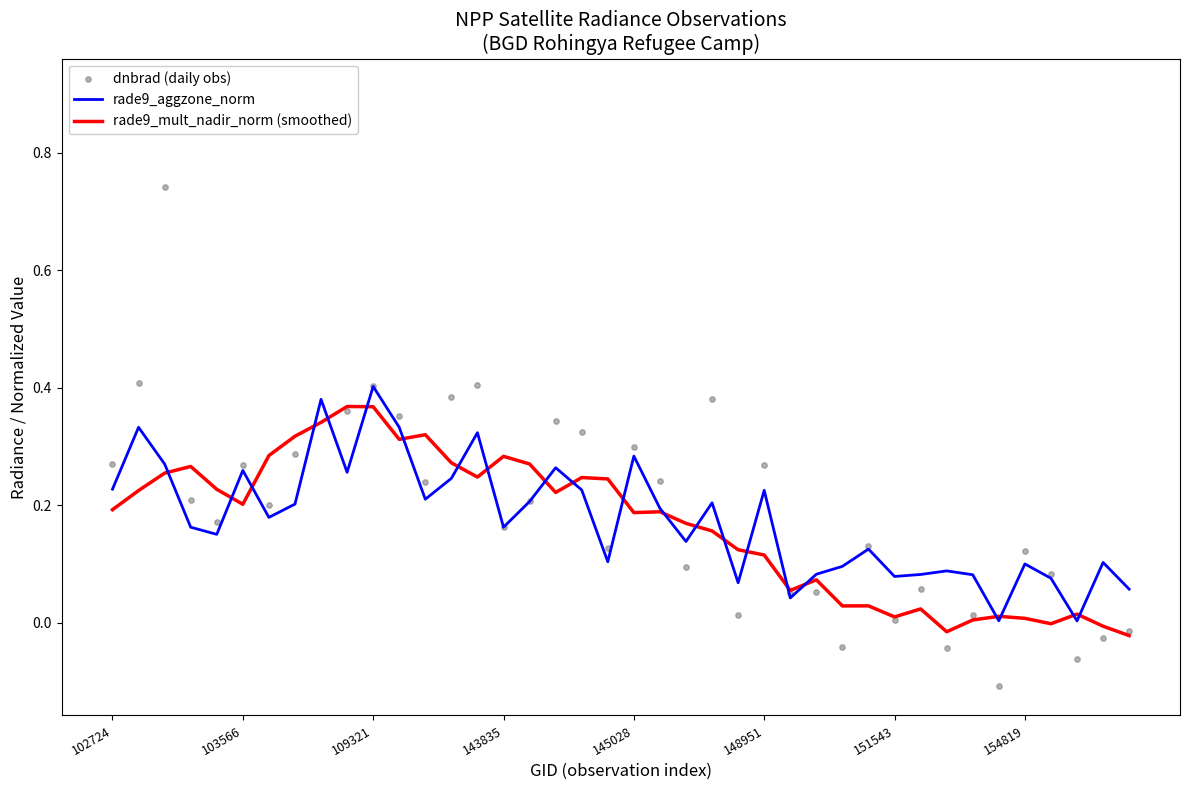

True or false: rade9_aggzone_norm has a value of 0.1 at 154819.

True